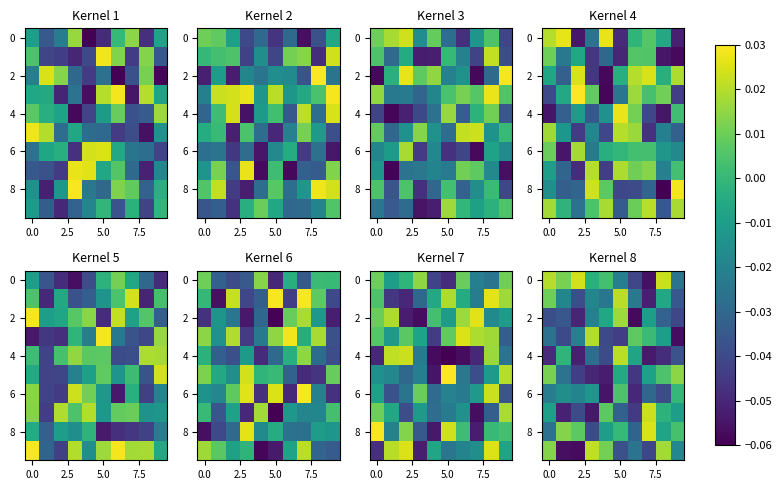

What is the difference between the maximum and second lowest values in the 4 series?

0.1